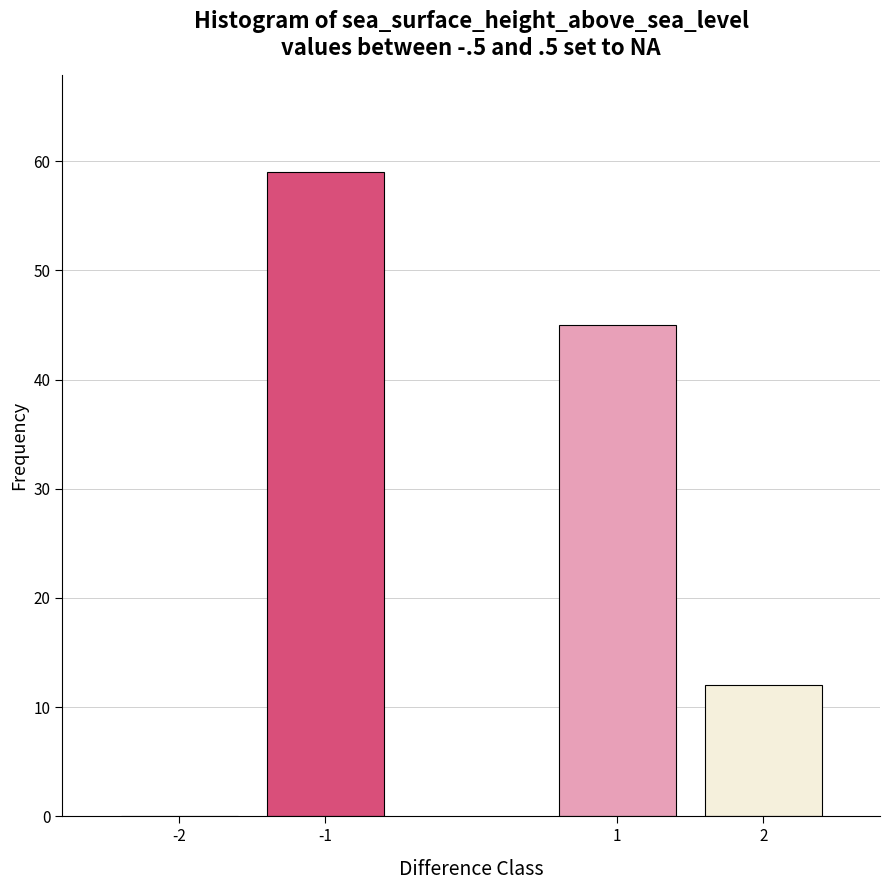

Reading right to left, transcribe all the data shown in this chart.

2=12	1=45	-1=59	-2=0